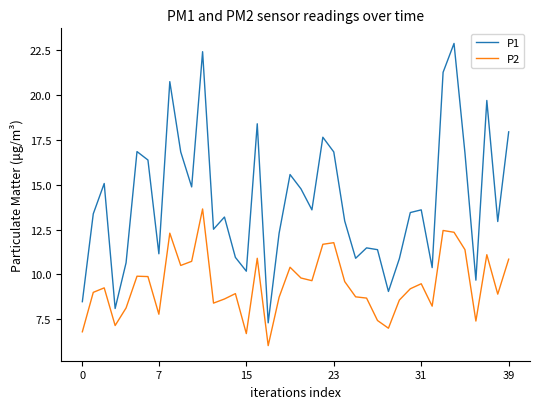

List the series in order of their overall mean, highest first.

P1, P2